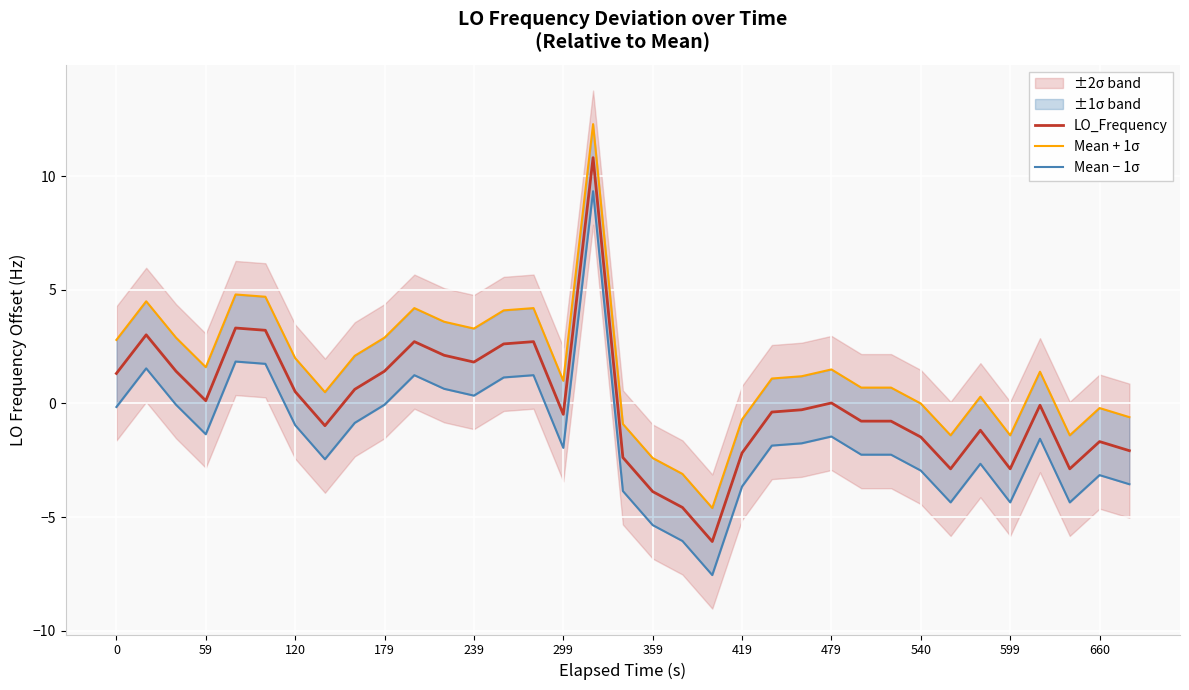

What is the difference between the maximum and minimum values in the Mean − 1σ series?

16.9